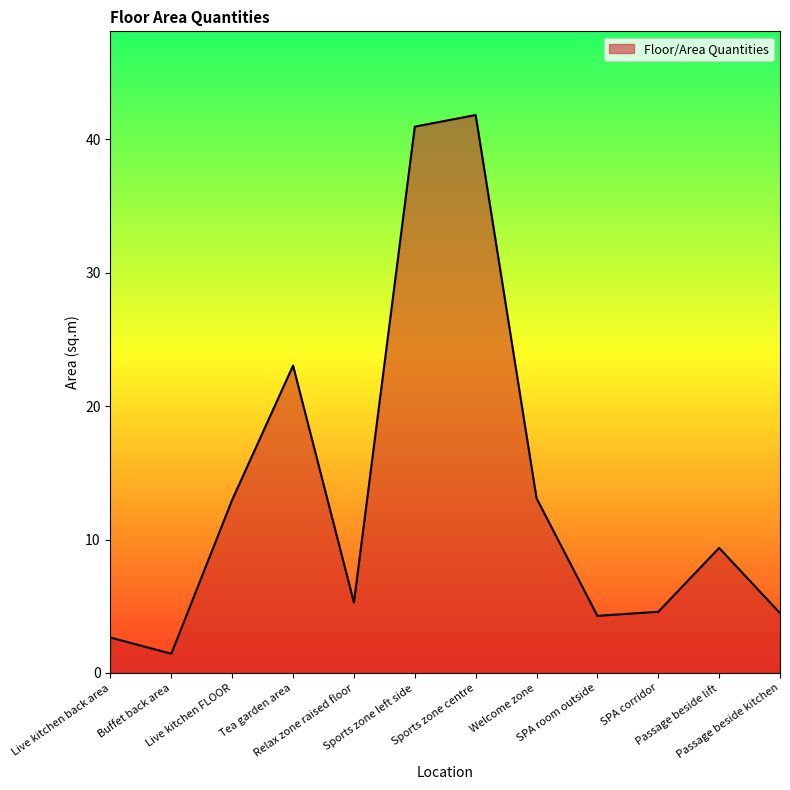

True or false: the data shows 7.1 at Live kitchen FLOOR.

False